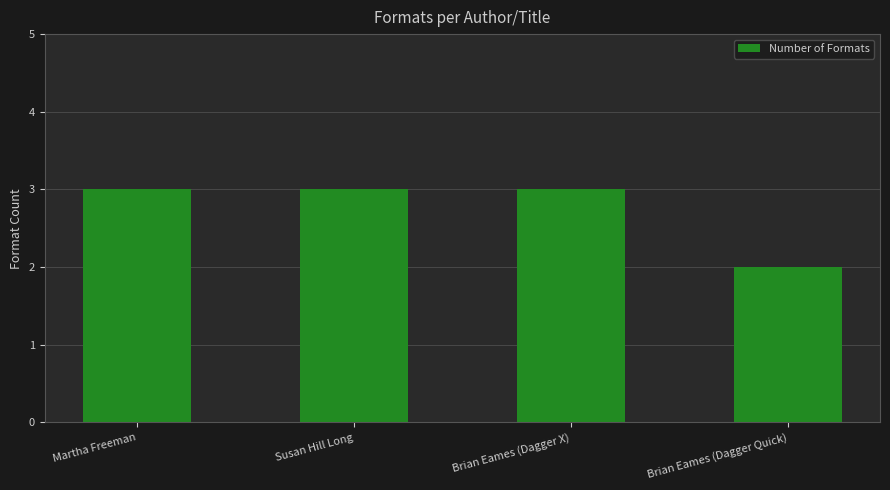

Count the values in the range 3 to 4.

3